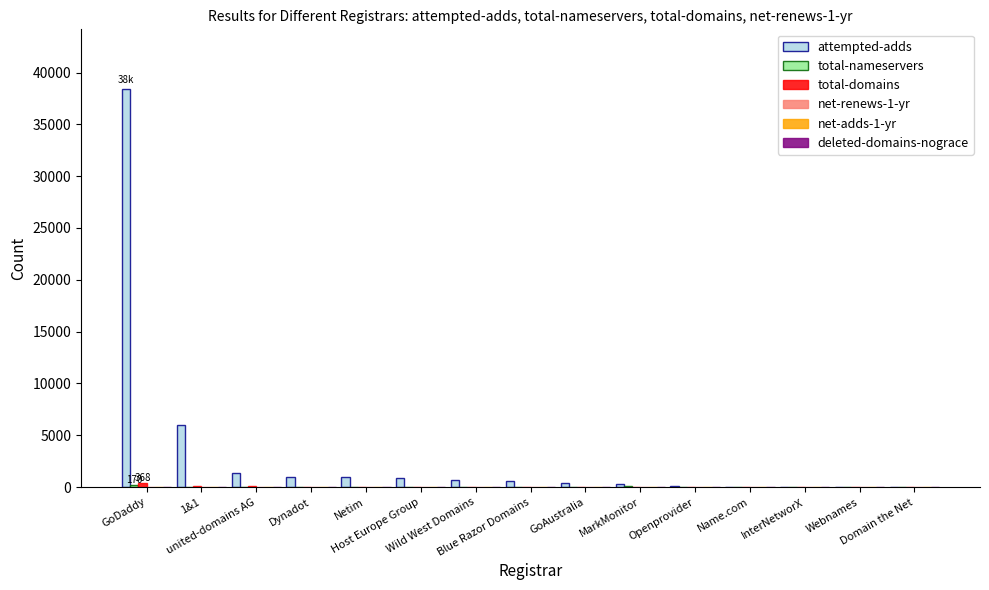

Does the chart contain stacked bars?

No